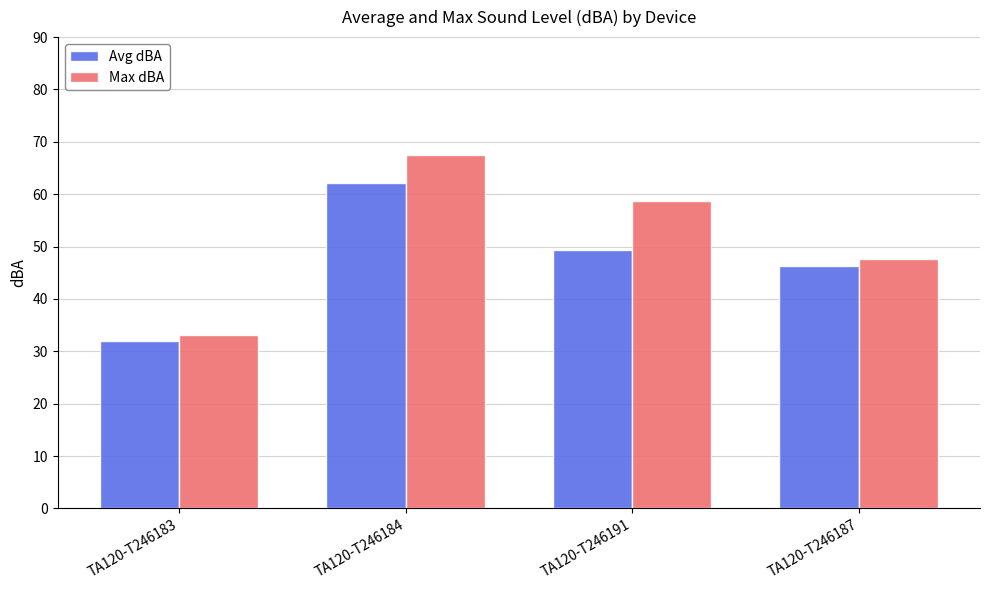

Is the value of Max dBA at TA120-T246184 greater than the value of Avg dBA at TA120-T246183?

Yes